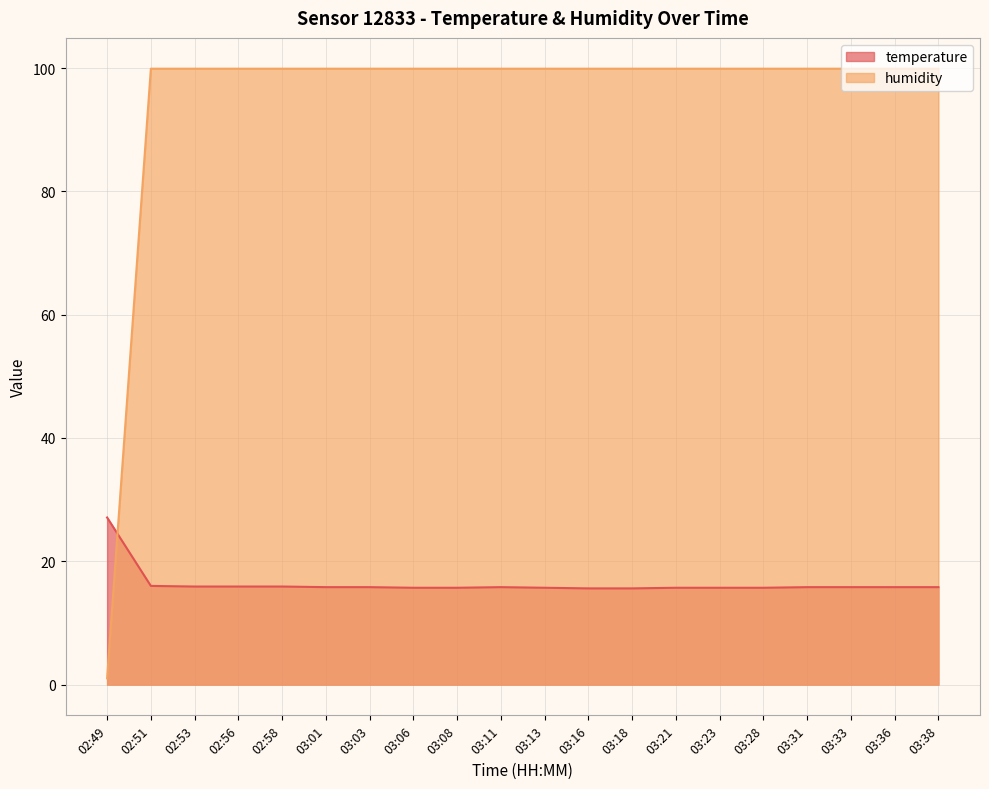

At which category does the chart reach its minimum across all series?

02:49